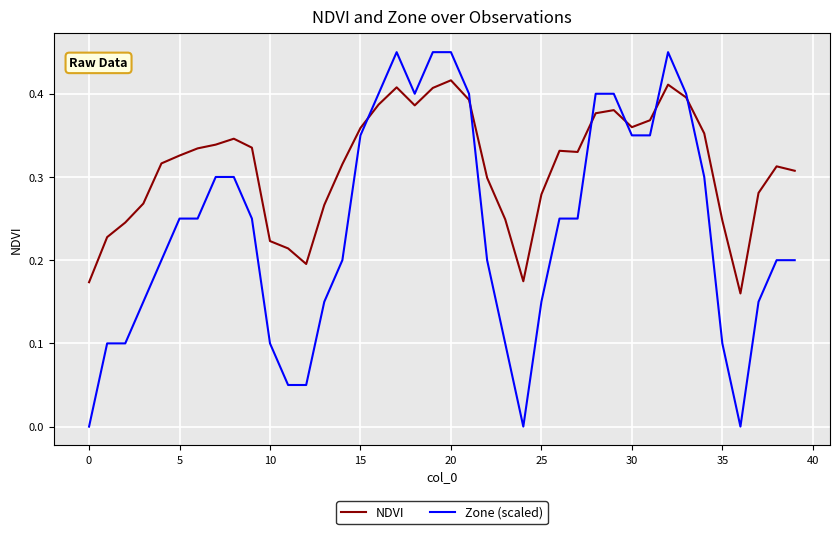

Which series has the largest total across all categories?

NDVI